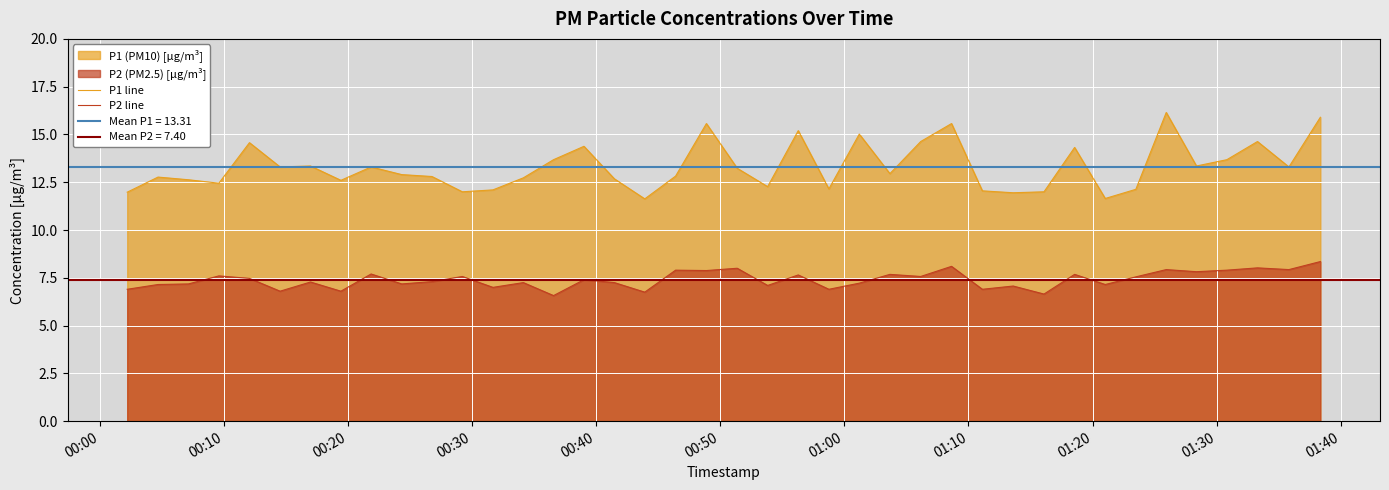

What is the lowest value of the P2 line series?

6.6